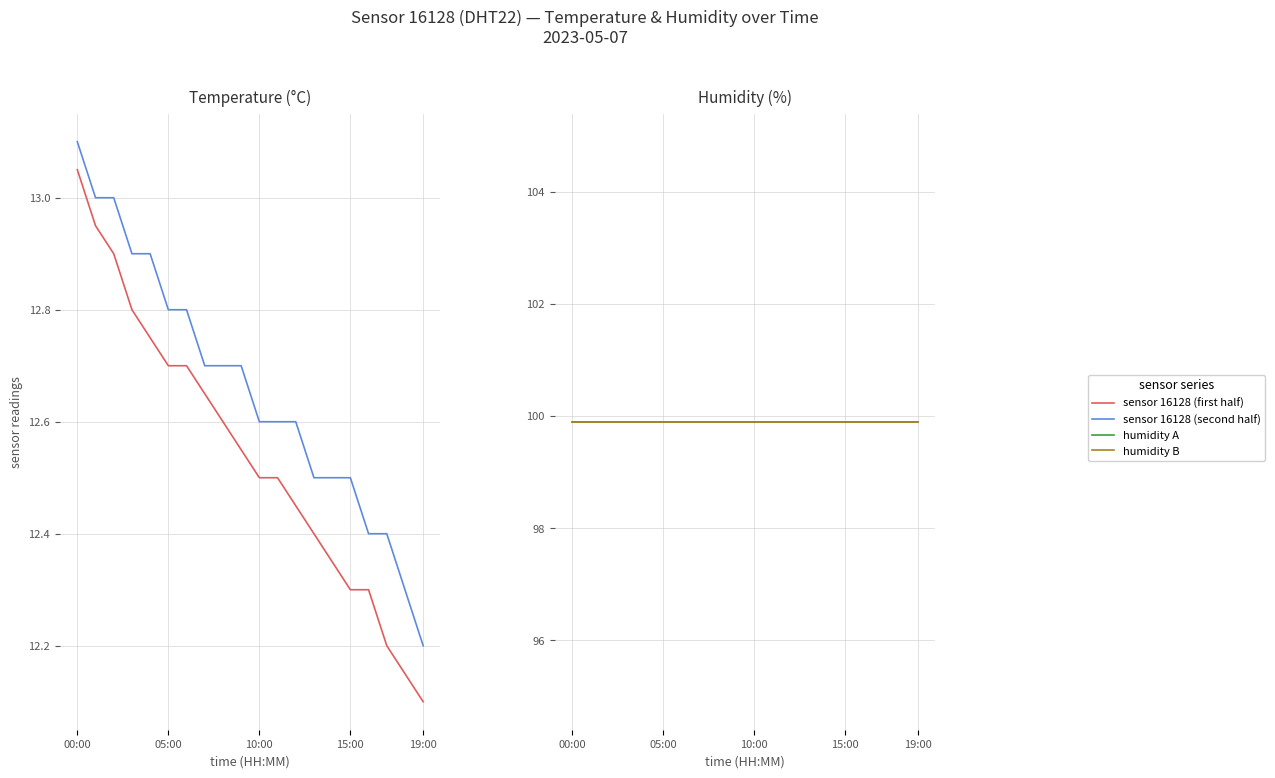

What is the value of the humidity B point at the 8th from the left?

99.9